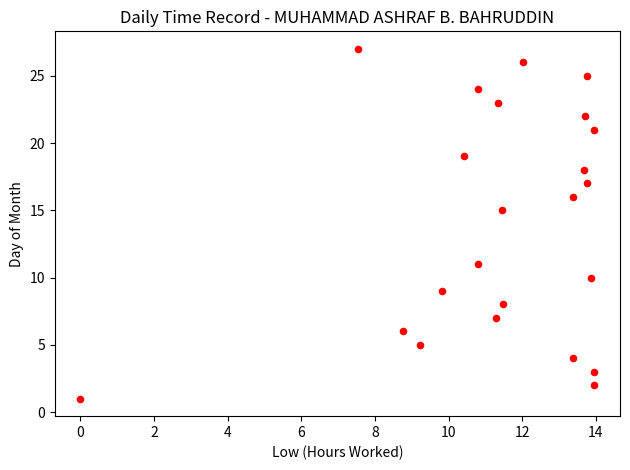

What Y value in the scatter plot is closest to 14?

15